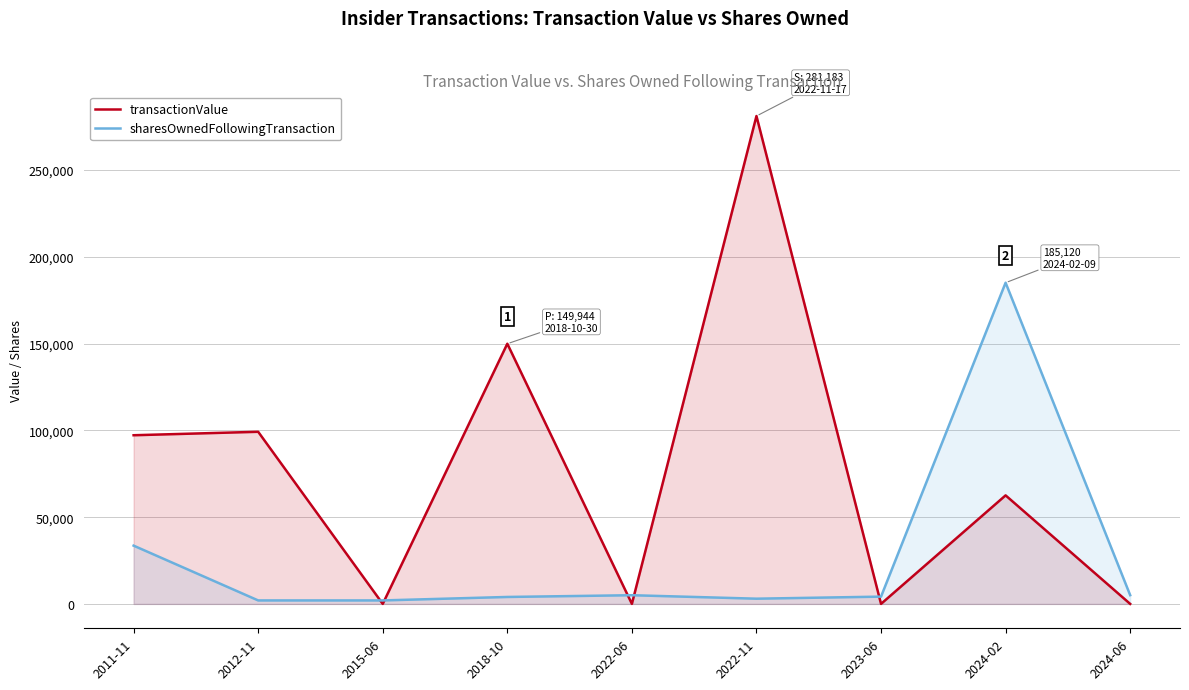

Reading left to right, list all the values displayed in this chart.

transactionValue: 2011-11=97207	2012-11=99201	2015-06=0	2018-10=149944	2022-06=0	2022-11=281183	2023-06=0	2024-02=62550	2024-06=0
sharesOwnedFollowingTransaction: 2011-11=33583	2012-11=2000	2015-06=2000	2018-10=4000	2022-06=5003	2022-11=3003	2023-06=4192	2024-02=185120	2024-06=5033